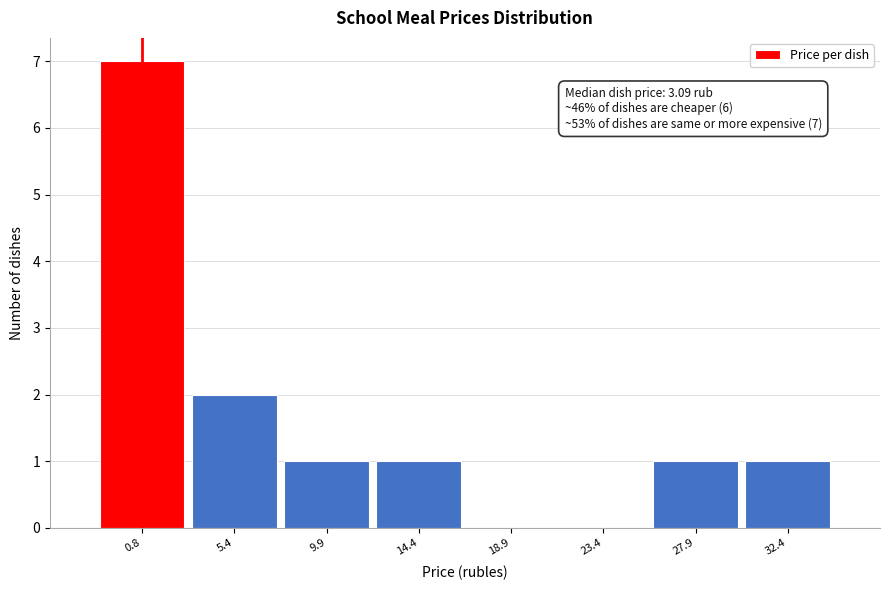

Reading left to right, what are all the values shown in this chart?

0.8=7	5.4=2	9.9=1	14.4=1	18.9=0	23.4=0	27.9=1	32.4=1